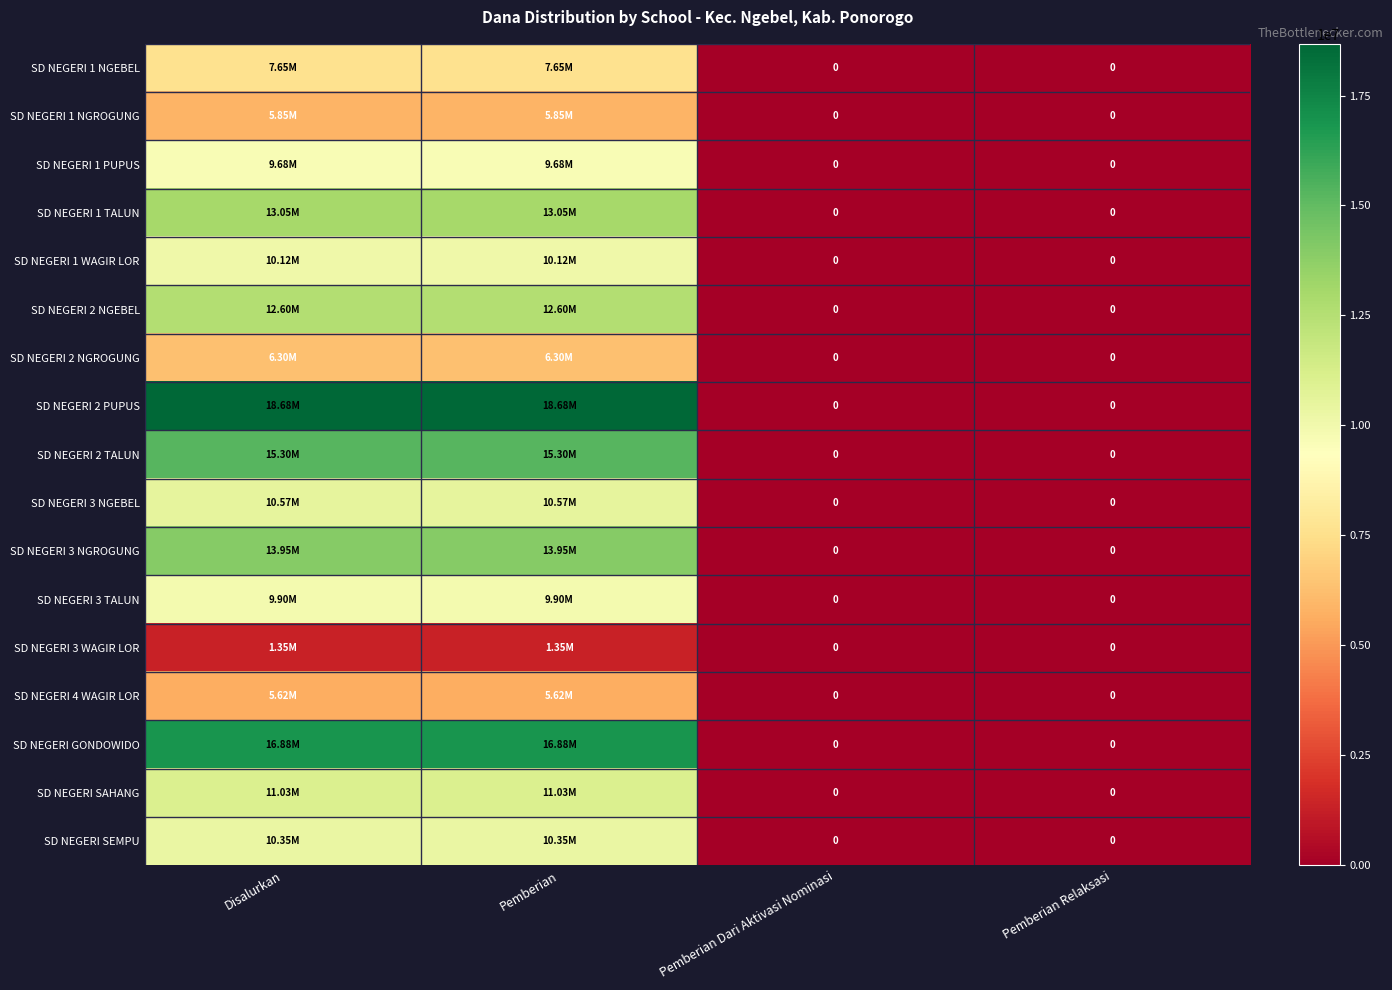

What is the approximate value of SD NEGERI 3 NGEBEL at Disalurkan, to the nearest 100?

10575000